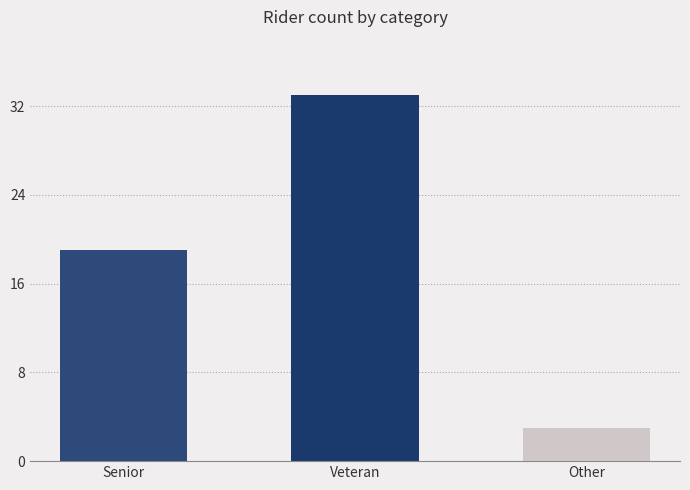

At which category does the chart reach its peak across all series?

Veteran